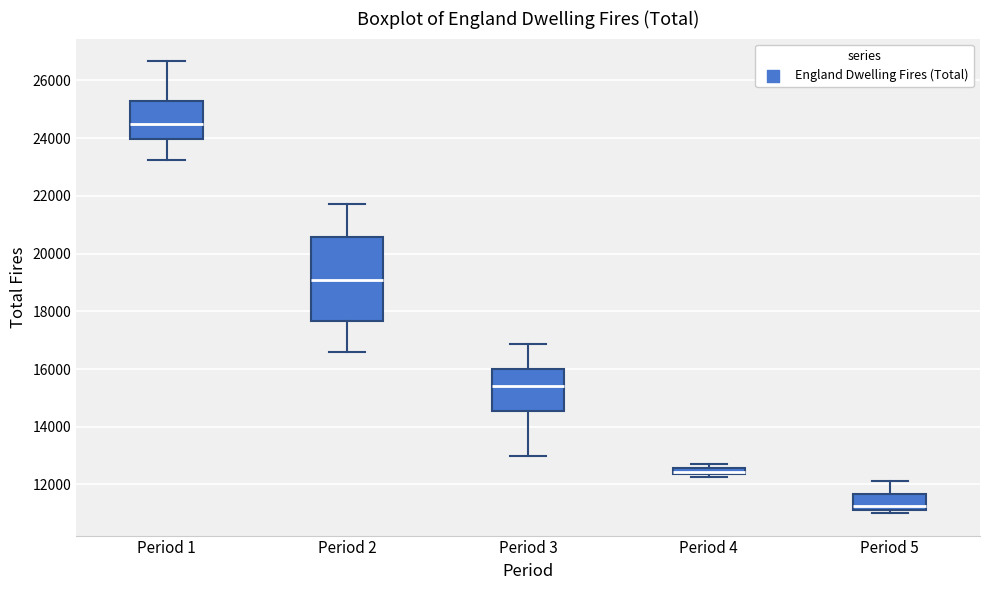

Which box is the tallest, from its lower edge to its upper edge?

Period 2